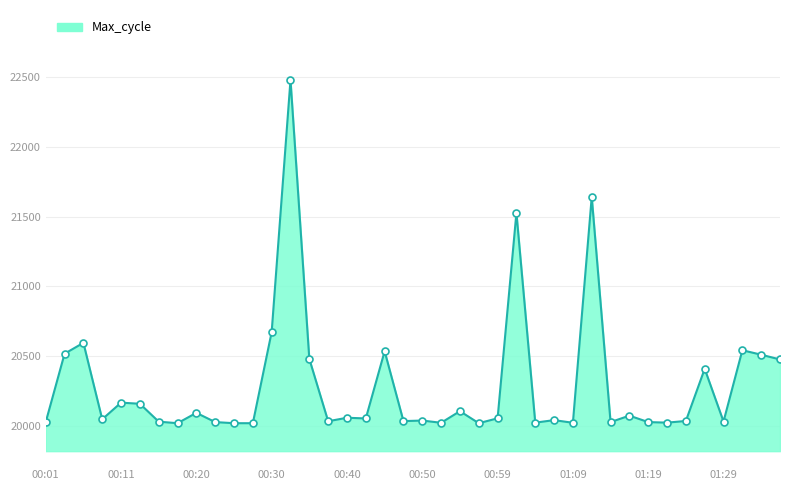

What is the difference between the maximum and minimum values?

2456